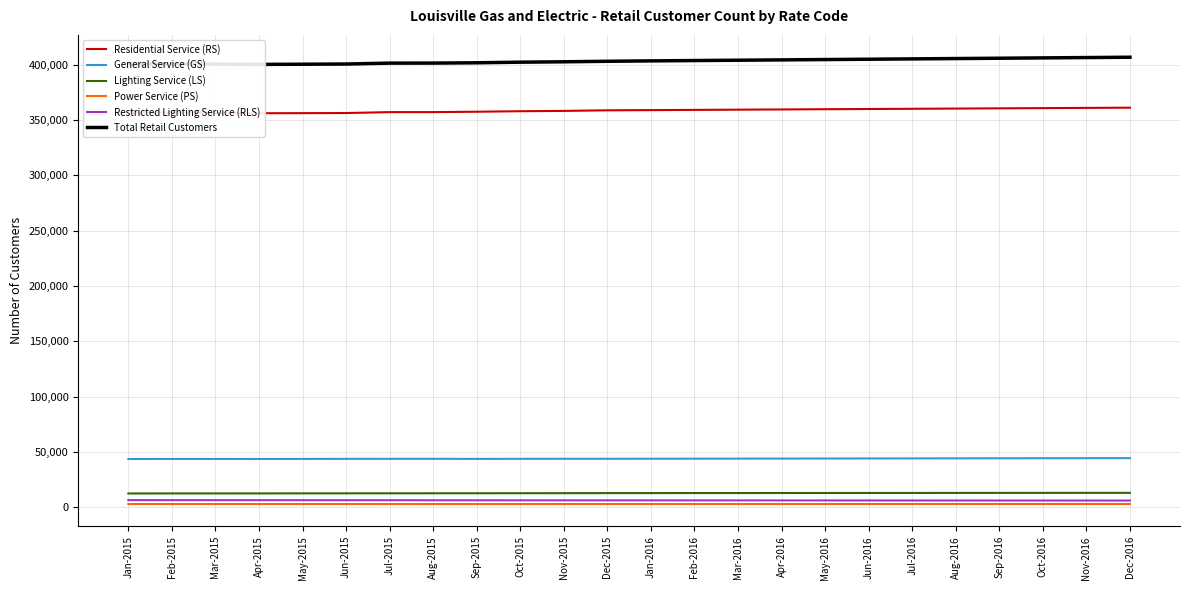

Between Aug-2015 and Feb-2016, which series saw the biggest shift?

Total Retail Customers